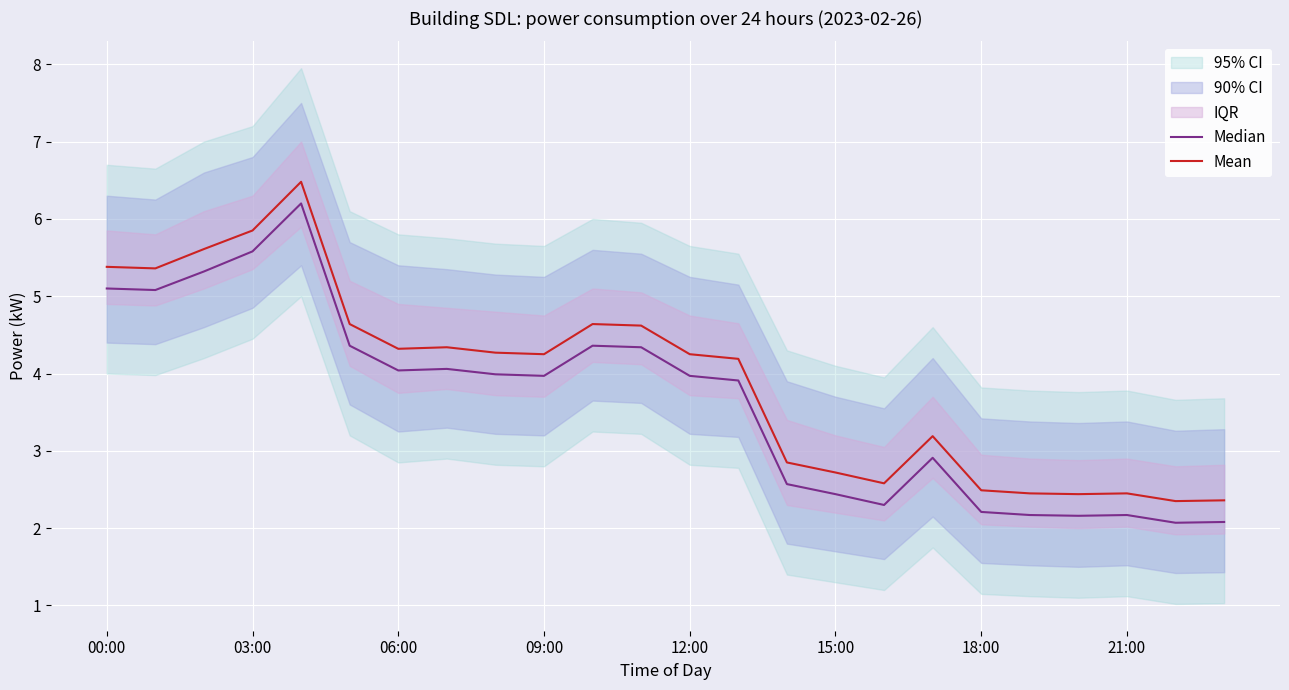

Does the chart display data point markers on the line(s)?

No